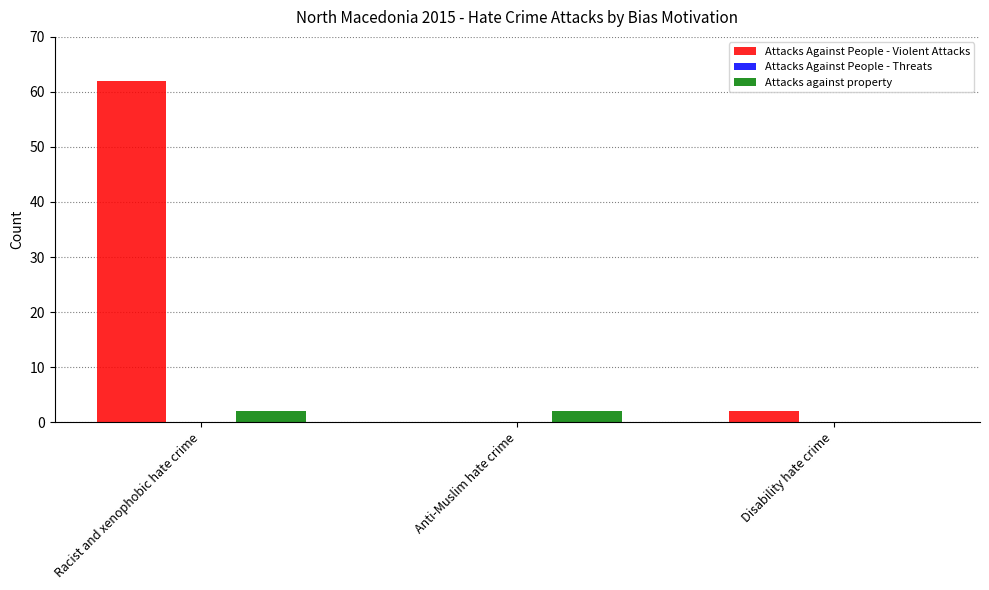

Is the value of Attacks Against People - Violent Attacks at Anti-Muslim hate crime greater than the value of Attacks against property at Racist and xenophobic hate crime?

No